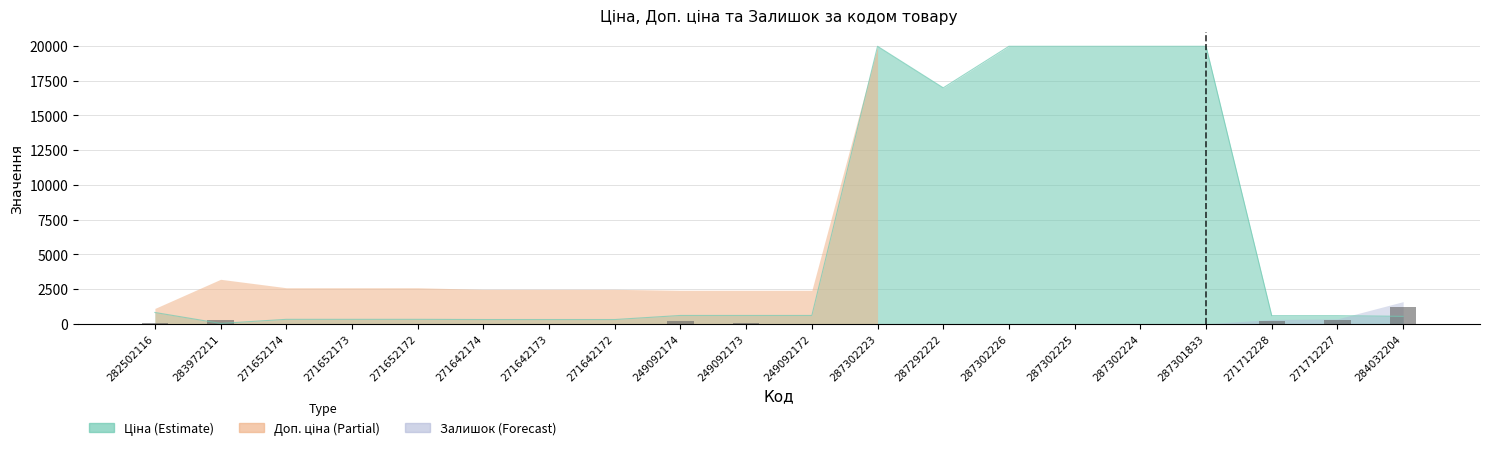

Is it true that the value at 271642172 is 1.4?

False